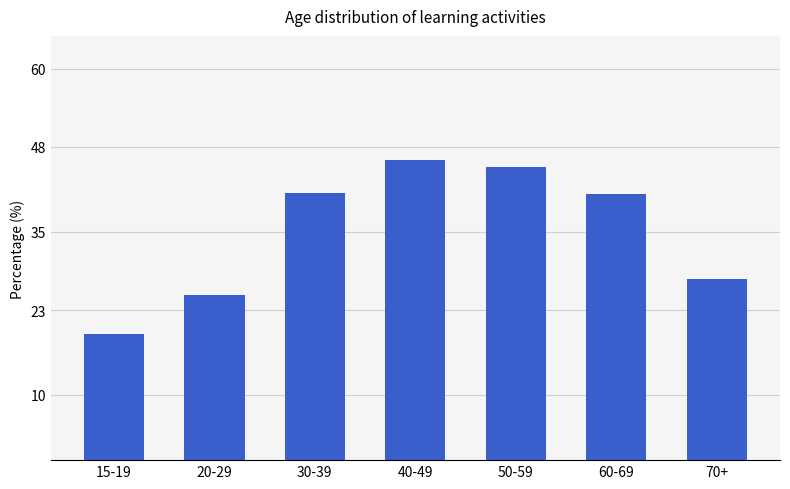

What is the change in value from 20-29 to 60-69?

+15.4